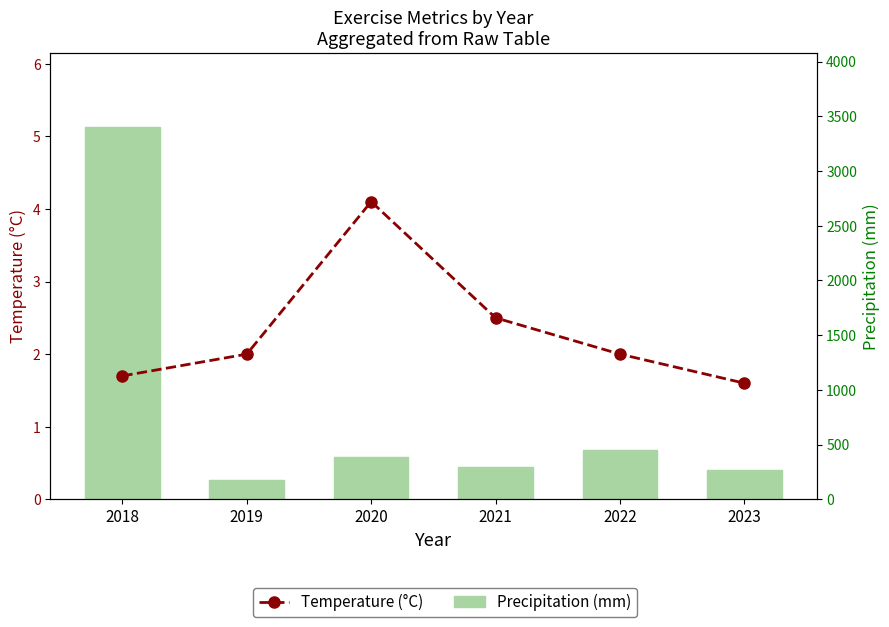

List the series in order of their overall mean, highest first.

Precipitation (mm), Temperature (°C)